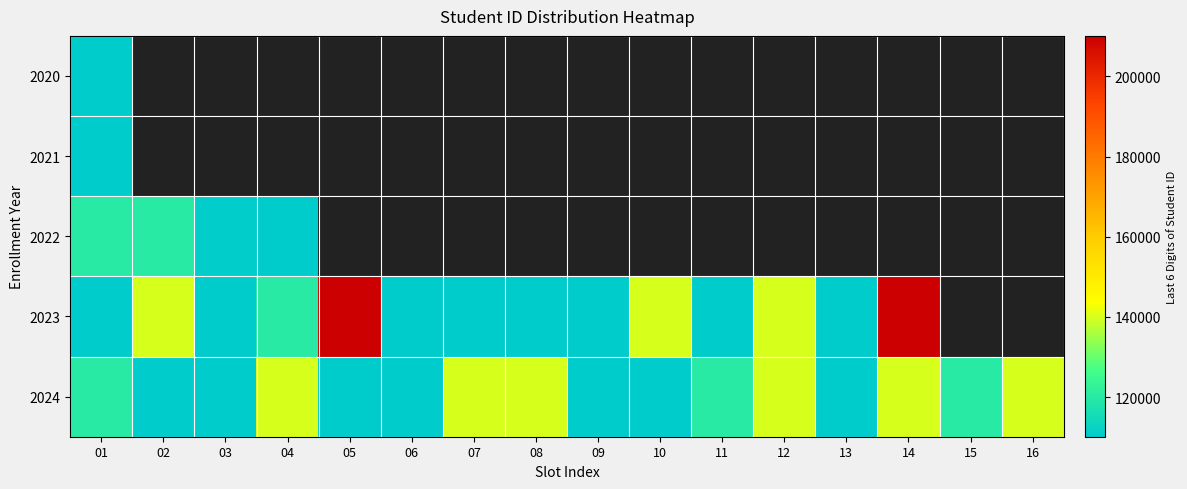

Which series has the largest range (max minus min)?

2023